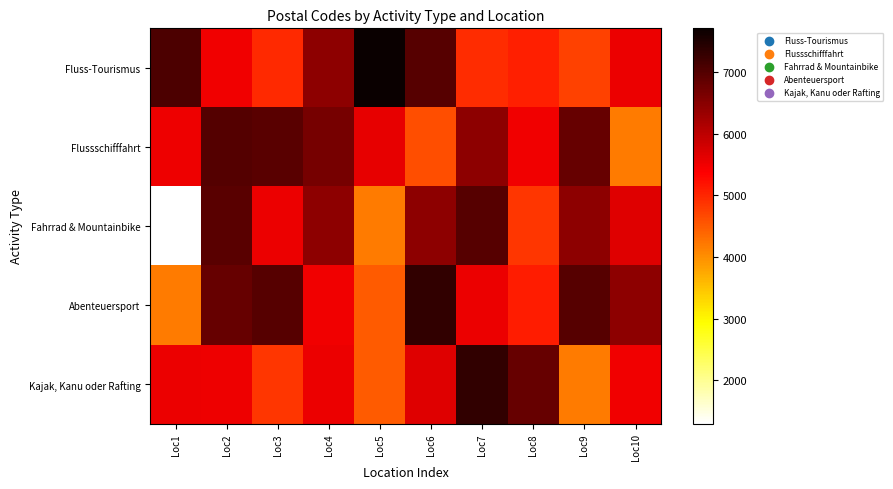

Which series has the largest total across all categories?

Abenteuersport